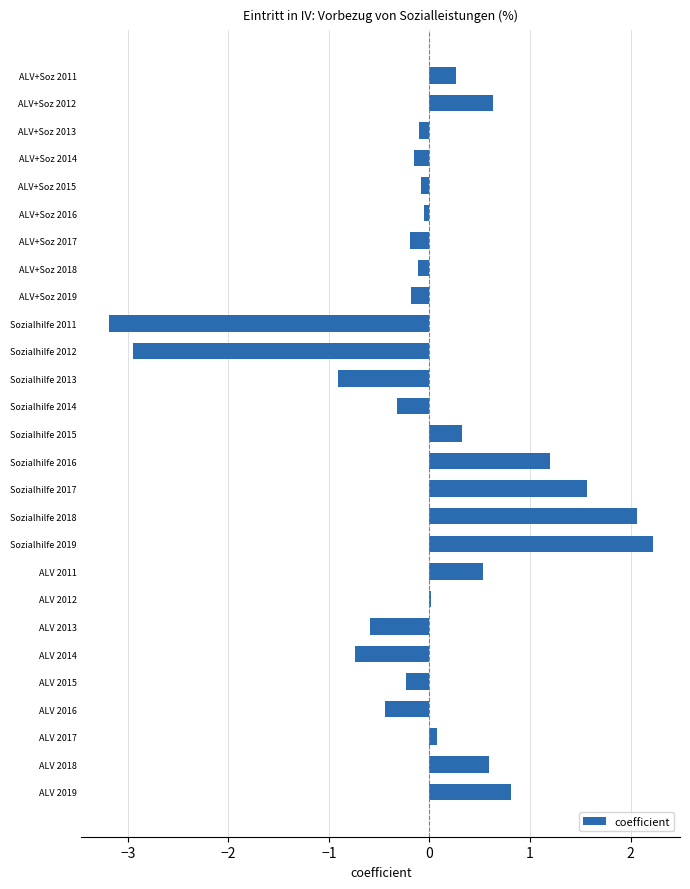

Are the bars horizontal?

Yes